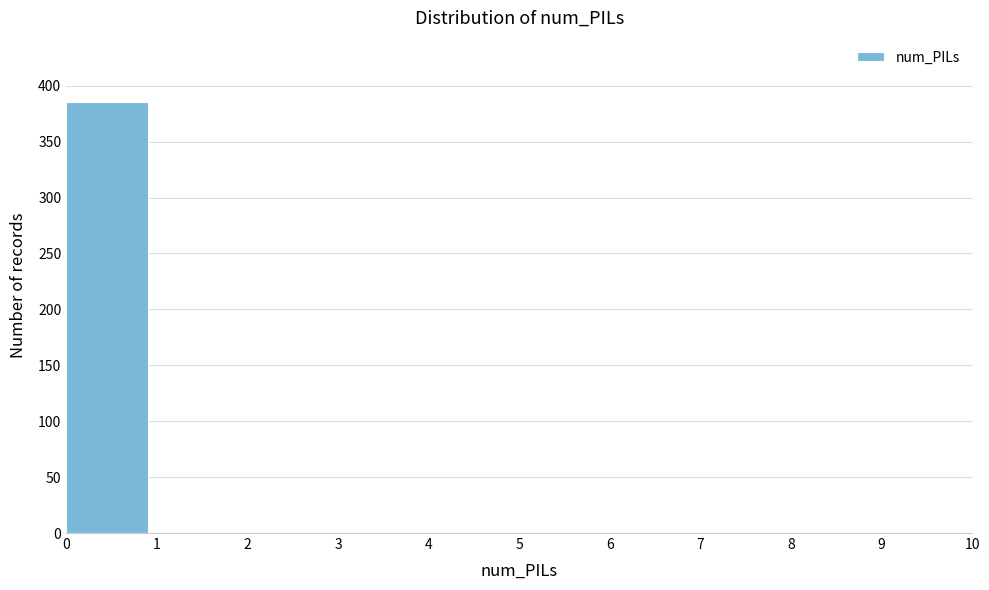

Which range on the x-axis has the tallest bar?

0 to 1